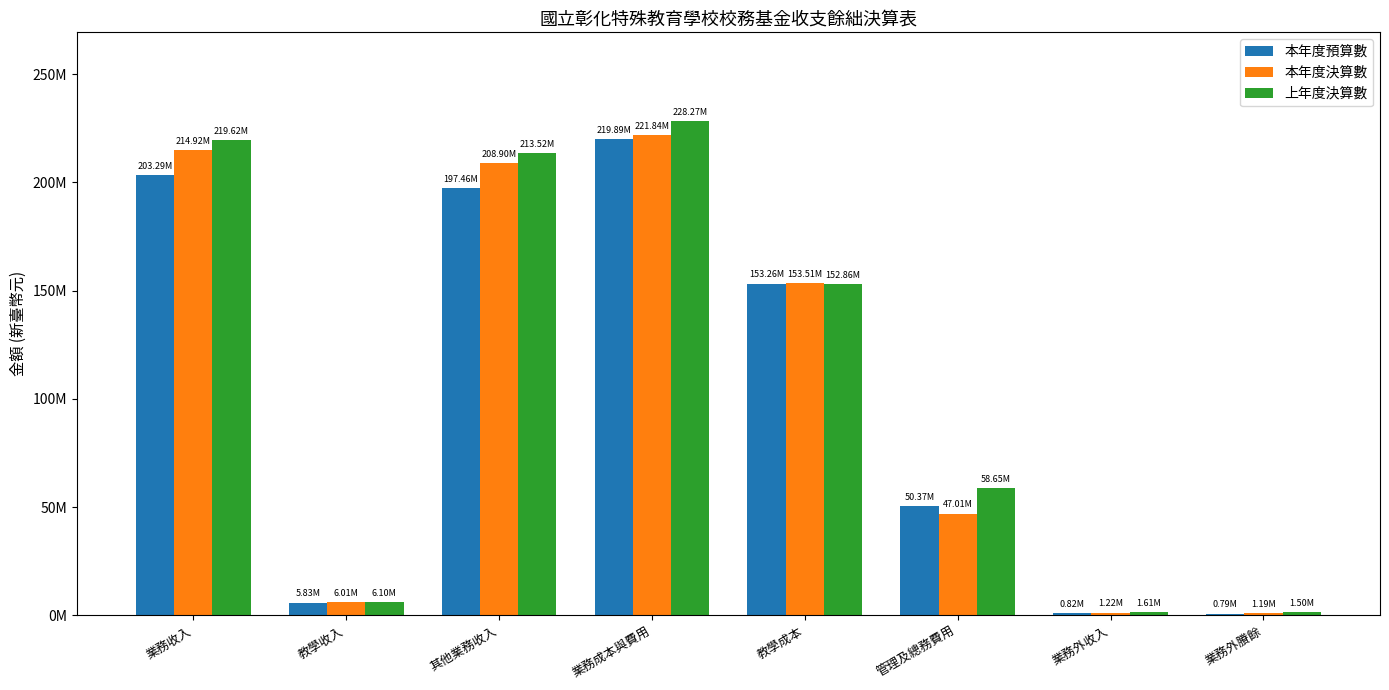

Which series has the largest total across all categories?

上年度決算數